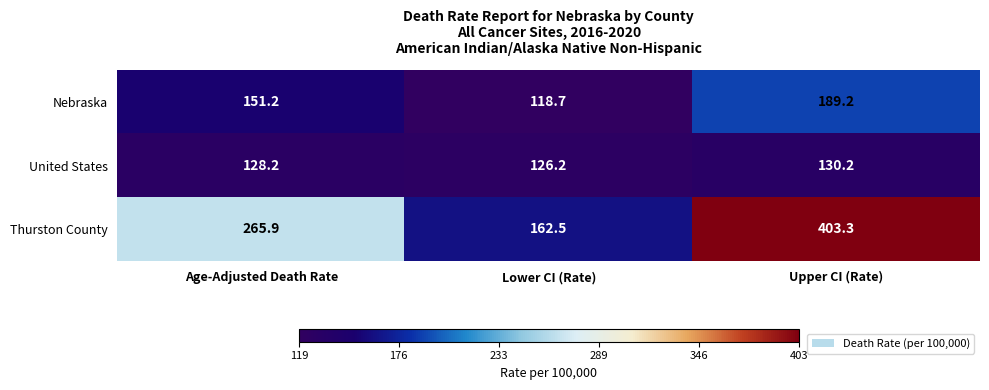

What is the difference between the Nebraska values at Upper CI (Rate) and Lower CI (Rate)?

70.5